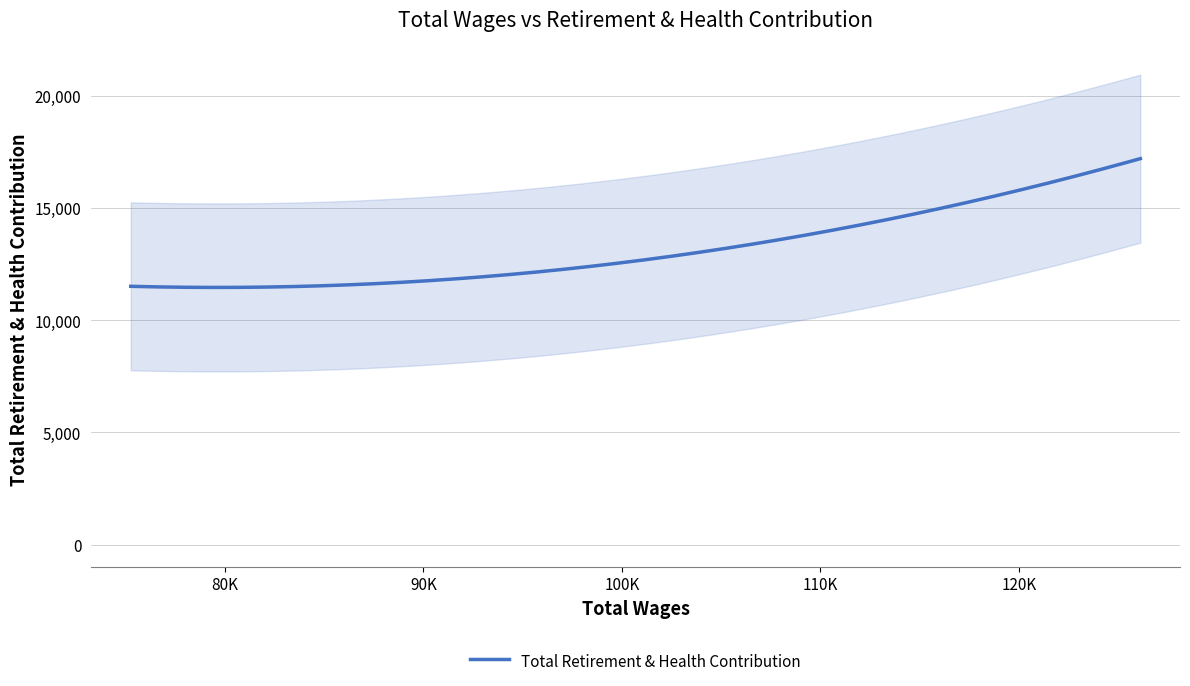

Approximately how many times larger is the value at 14 compared to 15?

0.7